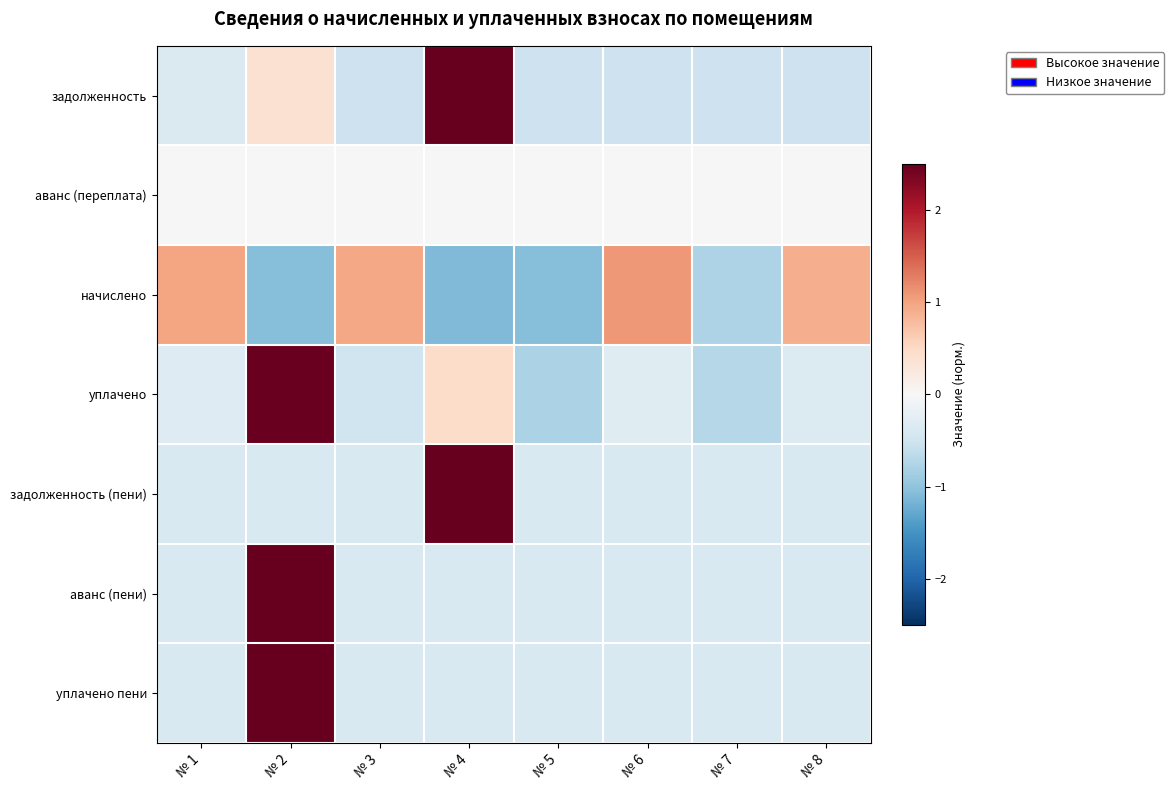

Reading right to left, what are all the values shown in this chart?

задолженность: № 8=-0.5	№ 7=-0.5	№ 6=-0.5	№ 5=-0.5	№ 4=2.5	№ 3=-0.5	№ 2=0.4	№ 1=-0.4
аванс (переплата): № 8=0.0	№ 7=0.0	№ 6=0.0	№ 5=0.0	№ 4=0.0	№ 3=0.0	№ 2=0.0	№ 1=0.0
начислено: № 8=0.9	№ 7=-0.8	№ 6=1.1	№ 5=-1.1	№ 4=-1.1	№ 3=1.0	№ 2=-1.1	№ 1=1.0
уплачено: № 8=-0.3	№ 7=-0.7	№ 6=-0.3	№ 5=-0.8	№ 4=0.5	№ 3=-0.5	№ 2=2.5	№ 1=-0.3
задолженность (пени): № 8=-0.4	№ 7=-0.4	№ 6=-0.4	№ 5=-0.4	№ 4=2.6	№ 3=-0.4	№ 2=-0.4	№ 1=-0.4
аванс (пени): № 8=-0.4	№ 7=-0.4	№ 6=-0.4	№ 5=-0.4	№ 4=-0.4	№ 3=-0.4	№ 2=2.6	№ 1=-0.4
уплачено пени: № 8=-0.4	№ 7=-0.4	№ 6=-0.4	№ 5=-0.4	№ 4=-0.4	№ 3=-0.4	№ 2=2.6	№ 1=-0.4